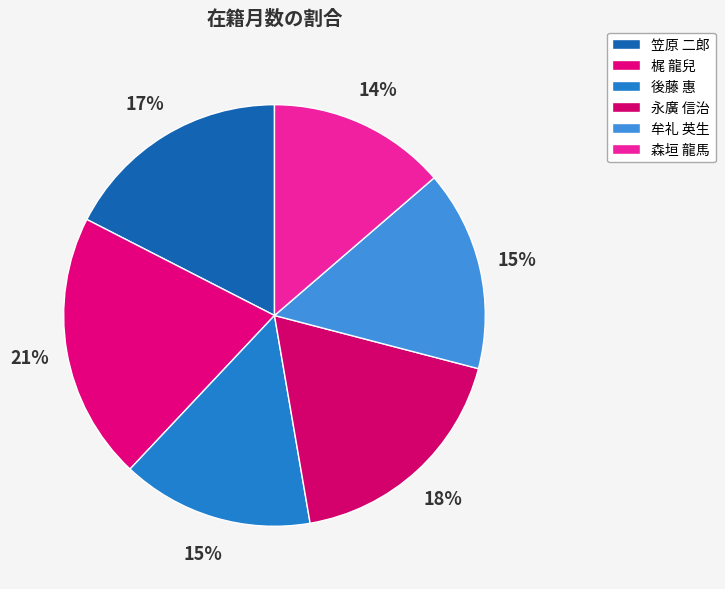

Count the number of slices in the pie.

6